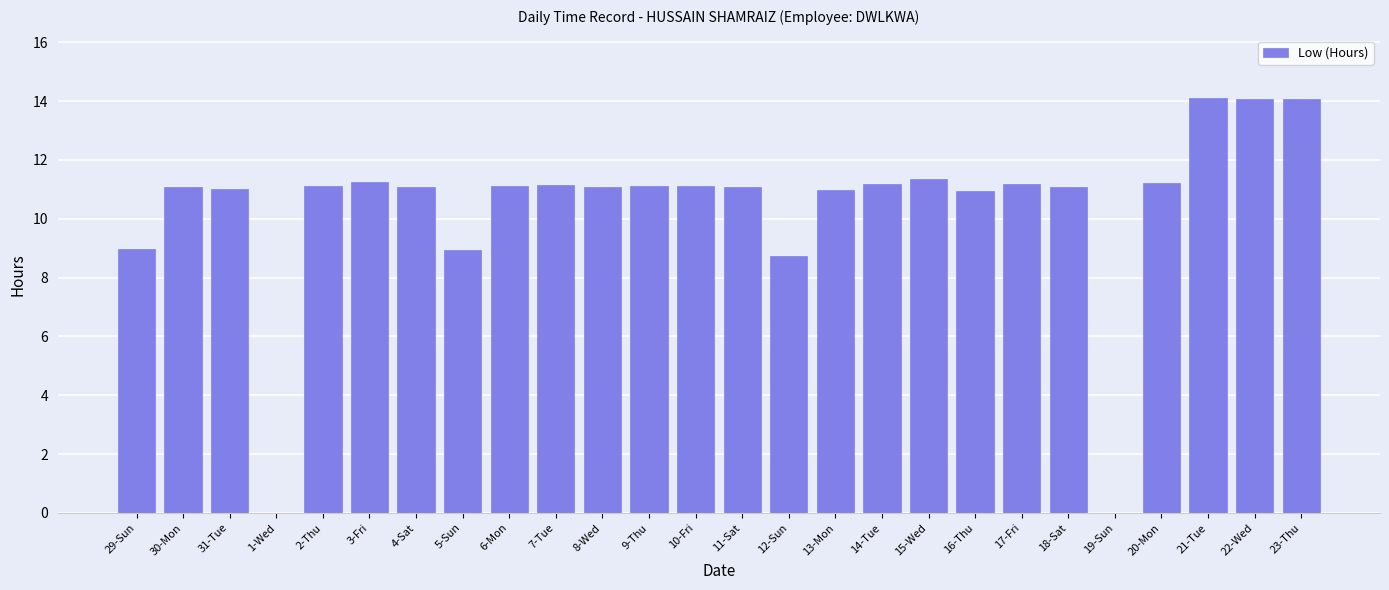

The value at 16-Thu is 18.8. True or false?

False